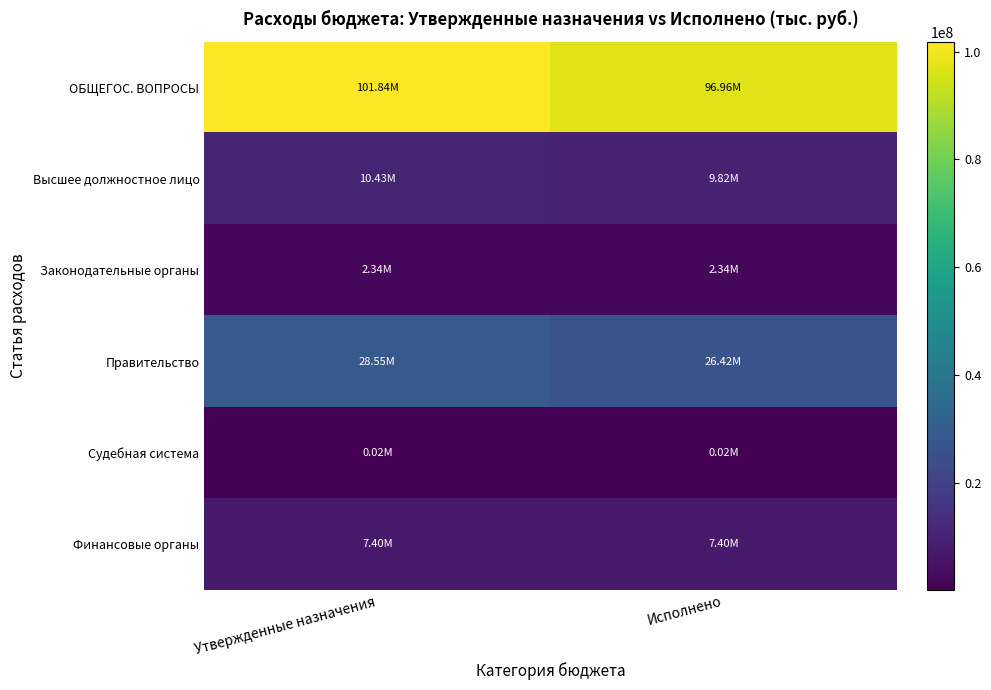

At which category does the chart reach its minimum across all series?

Утвержденные назначения